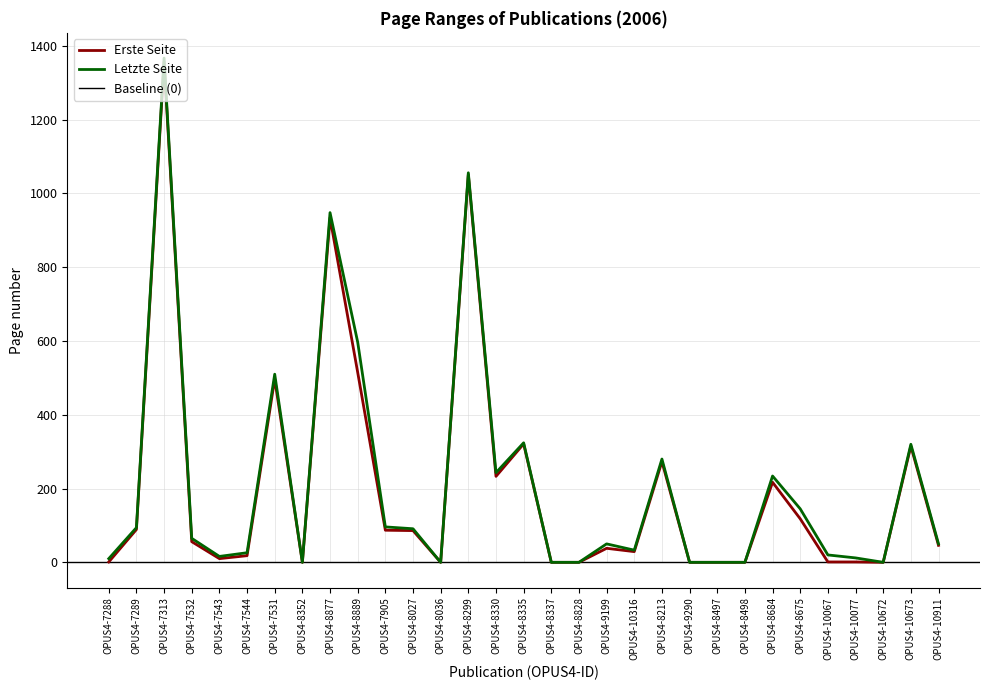

Is the value of Letzte Seite at OPUS4-8675 greater than the value of Erste Seite at OPUS4-8684?

No